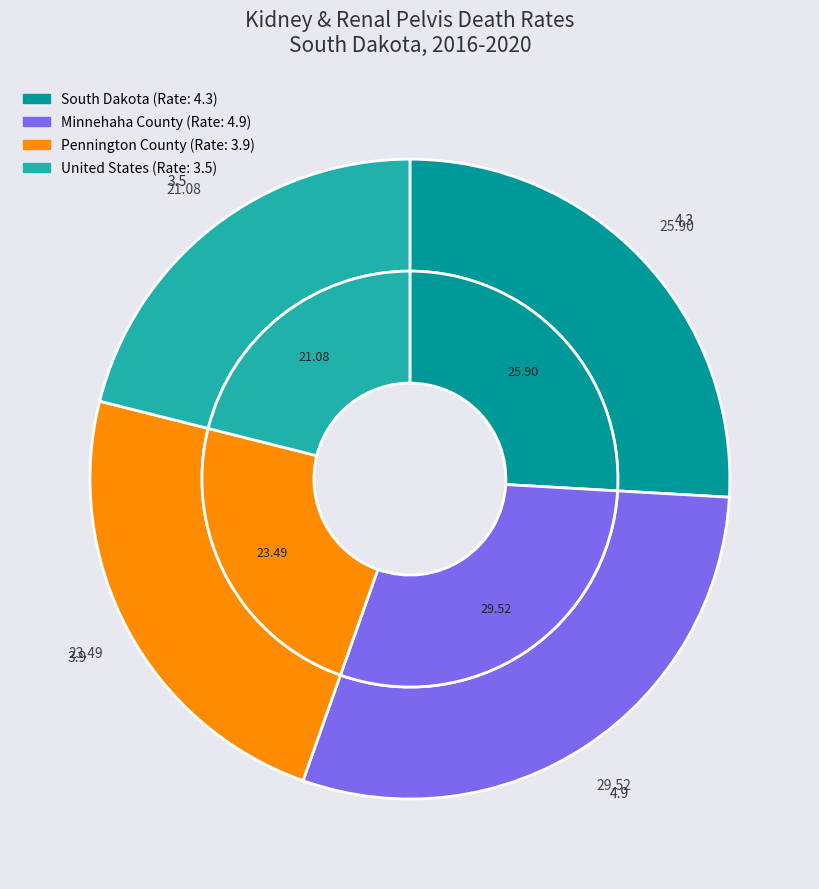

Does South Dakota account for over 50% of the chart?

No